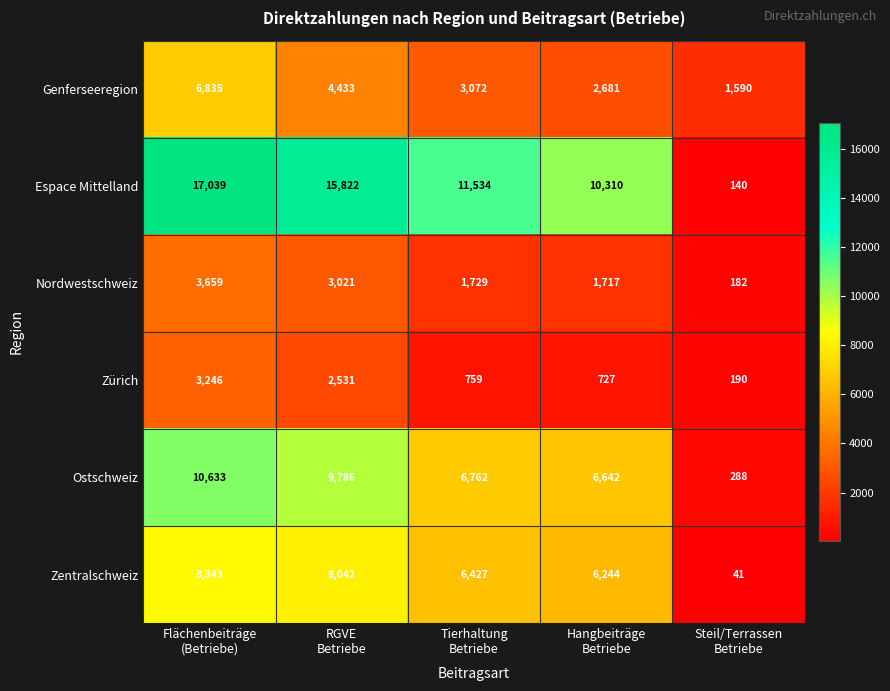

Which series has the largest total across all categories?

Espace Mittelland